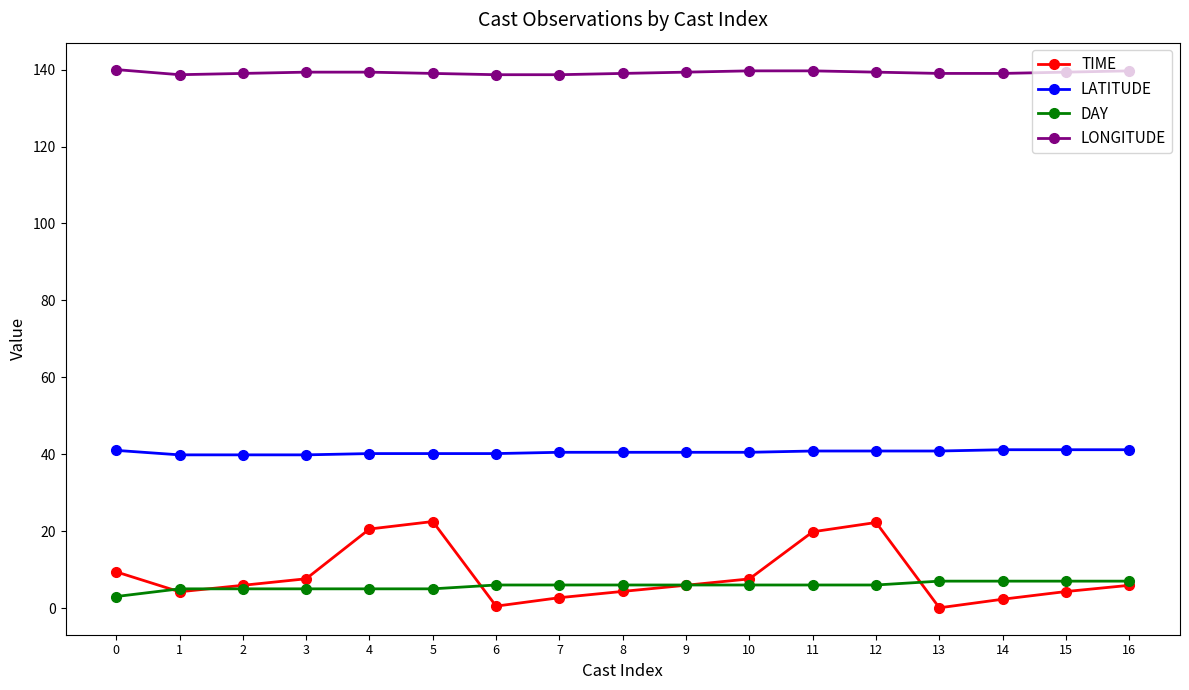

The LATITUDE series shows 55.4 at 6. True or false?

False